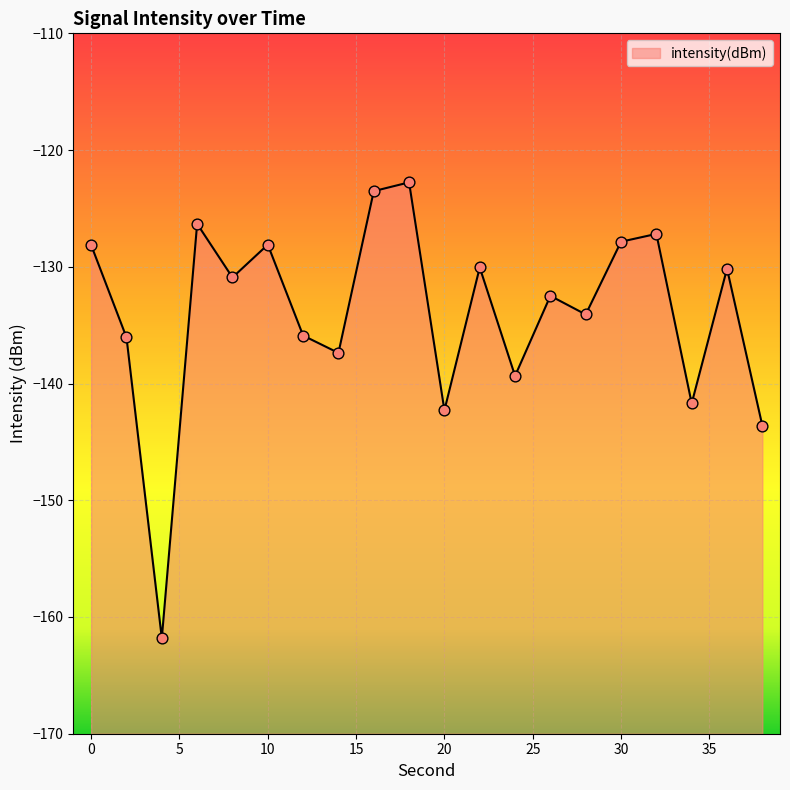

What is the change in value from 10 to 38?

-15.5